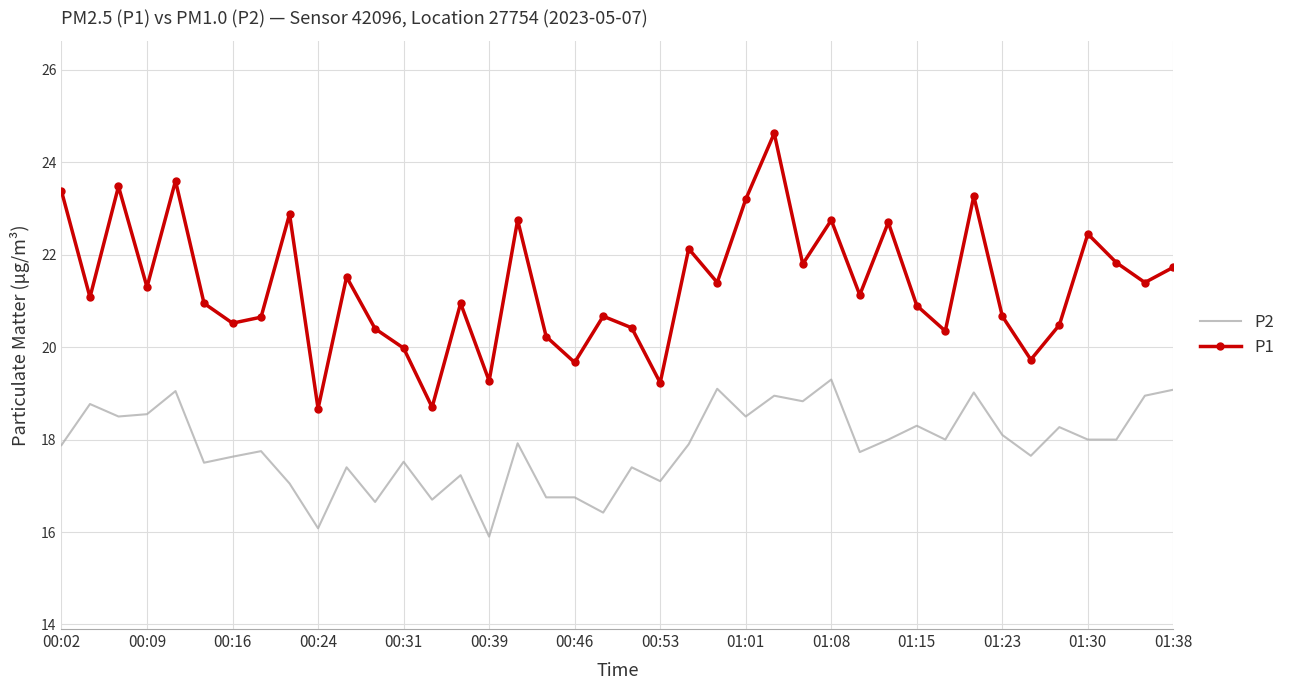

Which series has the largest range (max minus min)?

P1